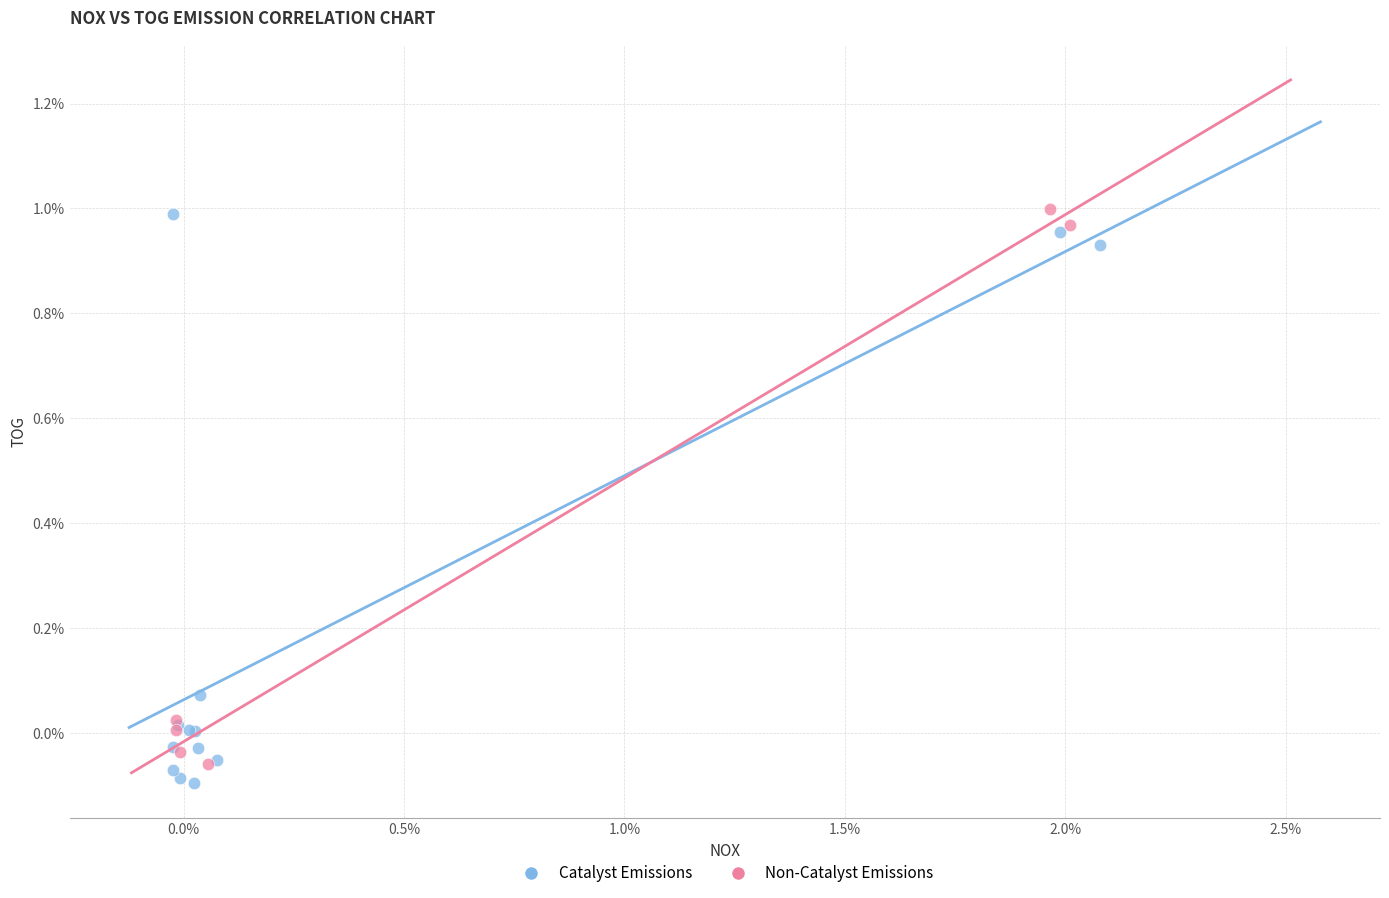

What are all the series names shown in the legend?

Catalyst Emissions, Non-Catalyst Emissions